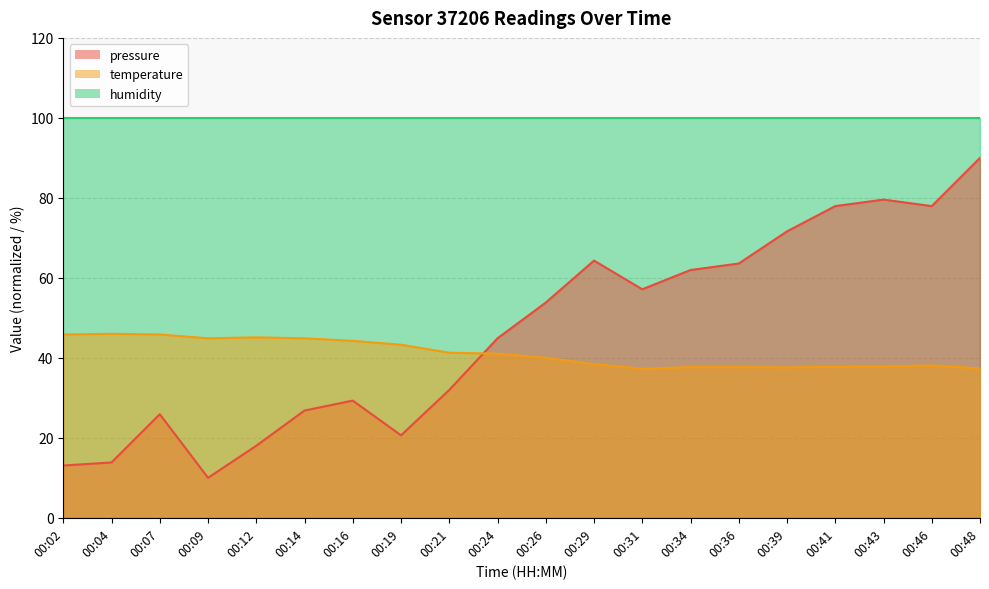

What is the spread (max minus min) of values at 00:07?

19.9